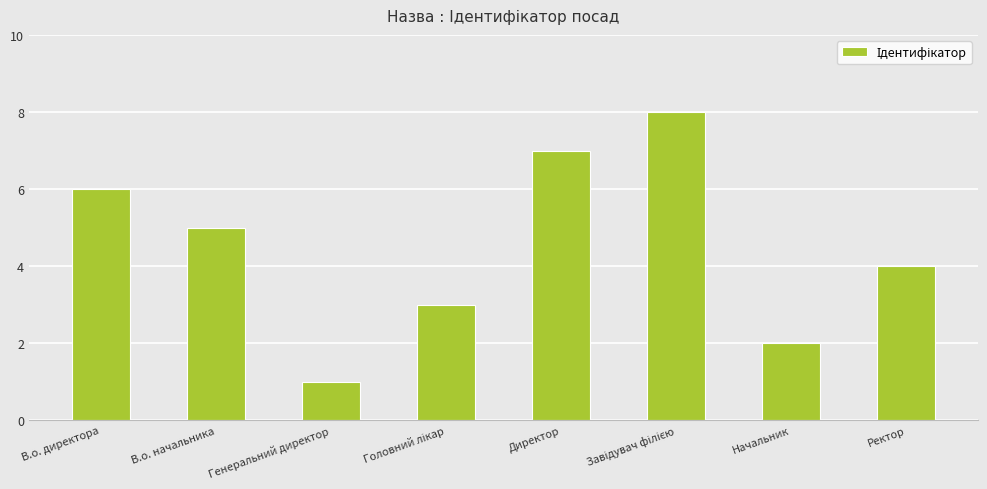

What is the sum of all values?

36